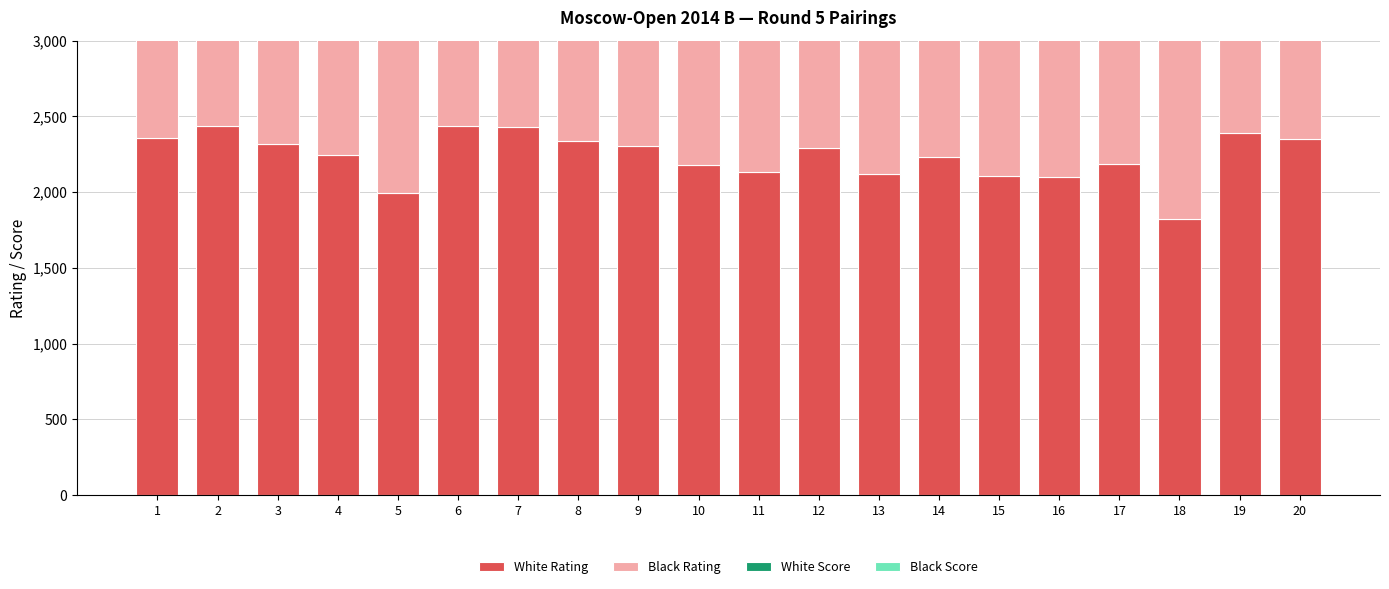

Reading left to right, what are all the values shown in this chart?

White Rating: 1=2359	2=2433	3=2319	4=2246	5=1997	6=2439	7=2428	8=2340	9=2303	10=2176	11=2133	12=2288	13=2119	14=2232	15=2105	16=2097	17=2186	18=1822	19=2388	20=2353
Black Rating: 1=2438	2=2080	3=2452	4=2400	5=2345	6=2121	7=2174	8=2112	9=2105	10=2303	11=2298	12=2095	13=2259	14=1963	15=2230	16=2220	17=1856	18=2428	19=2129	20=2124
White Score: 1=4	2=4	3=3	4=3	5=3	6=3	7=3	8=3	9=3	10=3	11=3	12=3	13=3	14=3	15=3	16=3	17=3	18=3	19=2	20=2
Black Score: 1=4	2=4	3=3	4=3	5=3	6=3	7=3	8=3	9=3	10=3	11=3	12=3	13=3	14=3	15=3	16=3	17=3	18=2	19=2	20=2